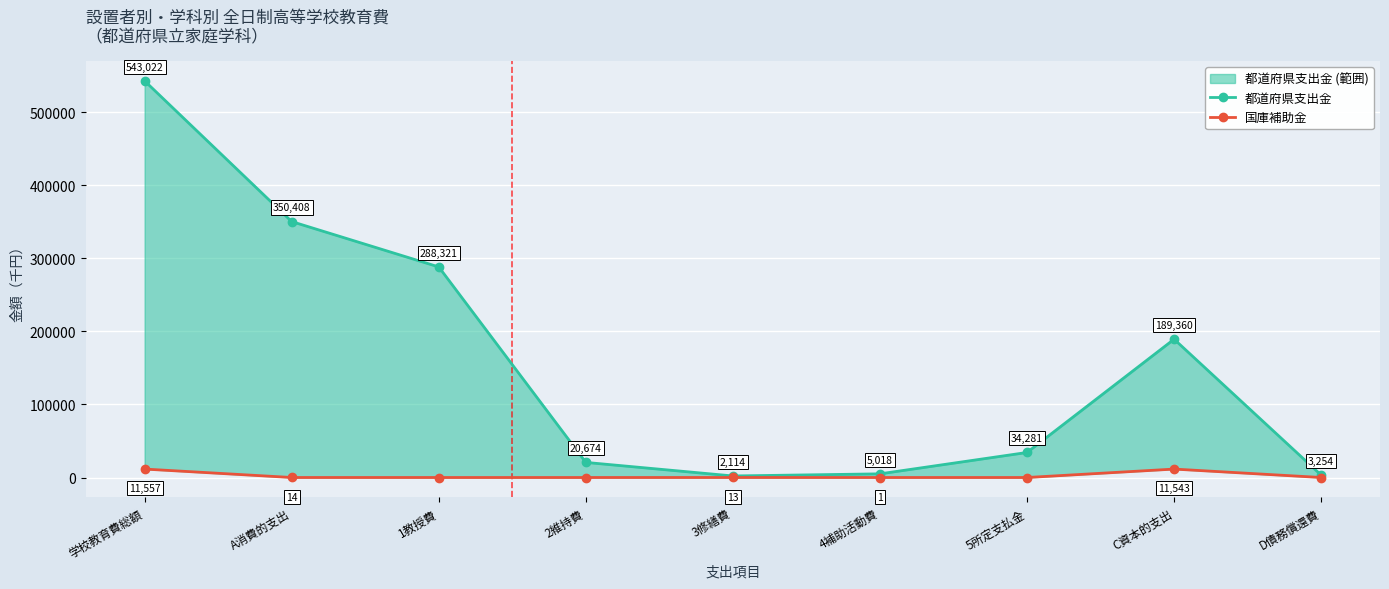

What is the average value of the 国庫補助金 series?

2570